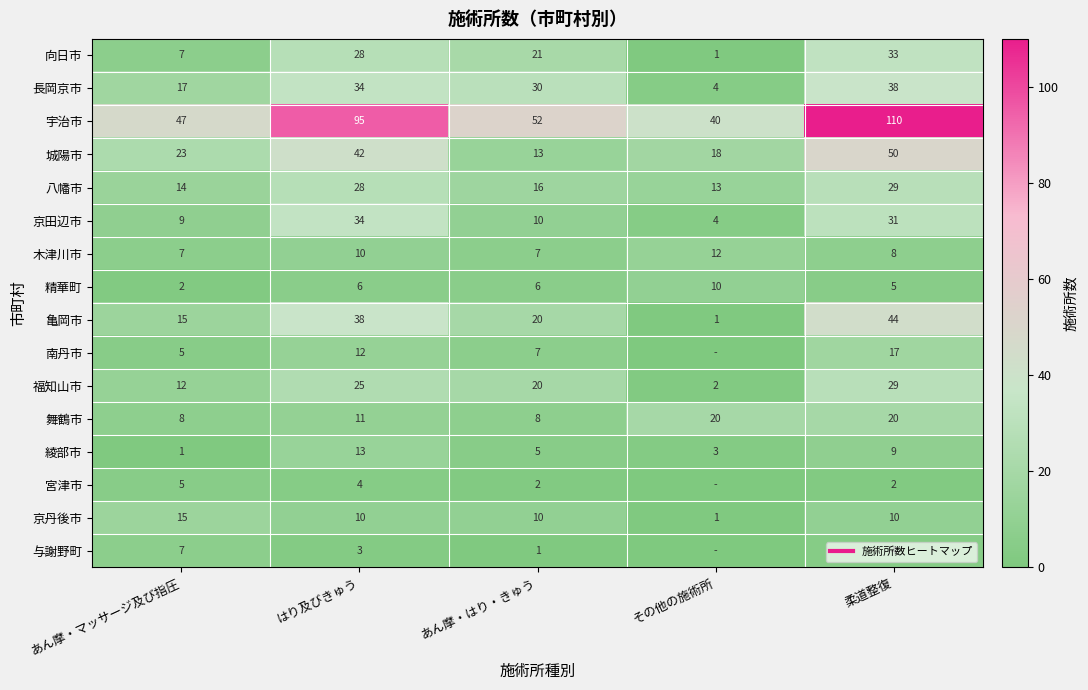

List the series in order of their peak value, highest first.

宇治市, 城陽市, 亀岡市, 長岡京市, 京田辺市, 向日市, 八幡市, 福知山市, 舞鶴市, 南丹市, 京丹後市, 綾部市, 木津川市, 精華町, 与謝野町, 宮津市